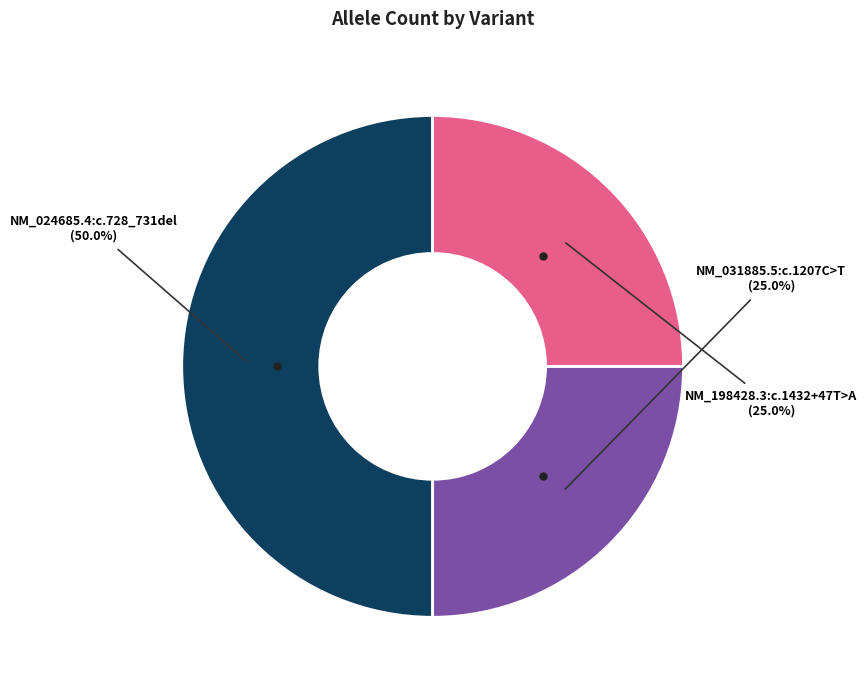

How many segments does this pie chart have?

3